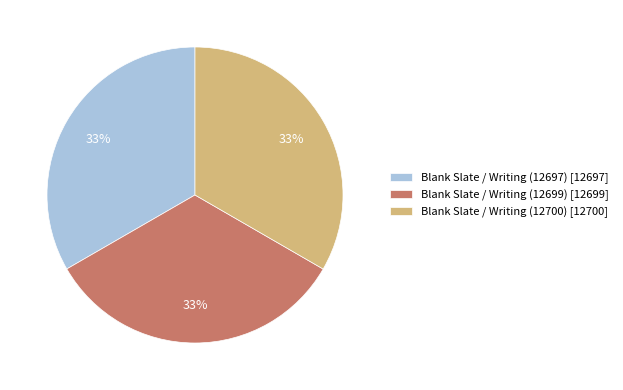

What percentage is the Blank Slate / Writing (12697) slice, to the nearest percent?

33%